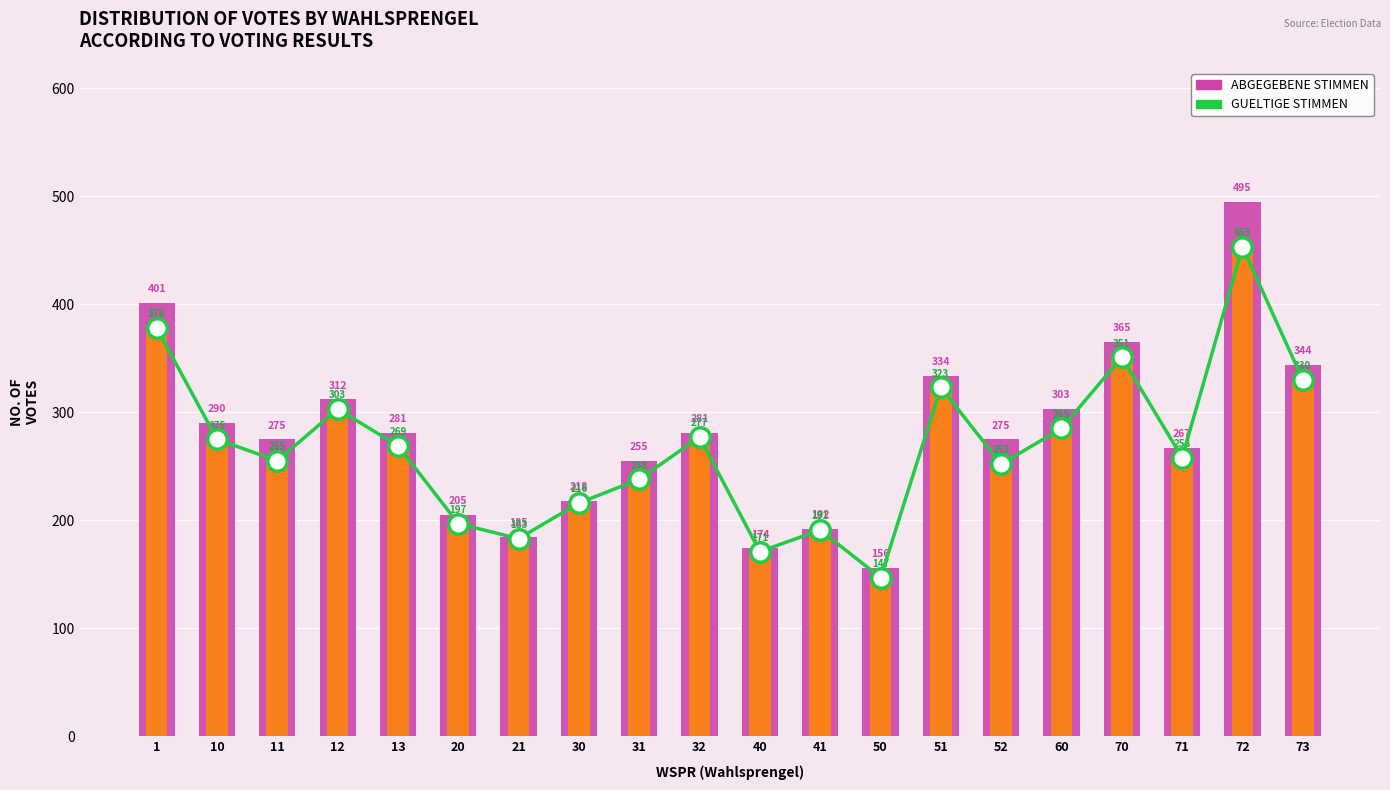

What is the sum of all GUELTIGE STIMMEN (trend) values?

5352